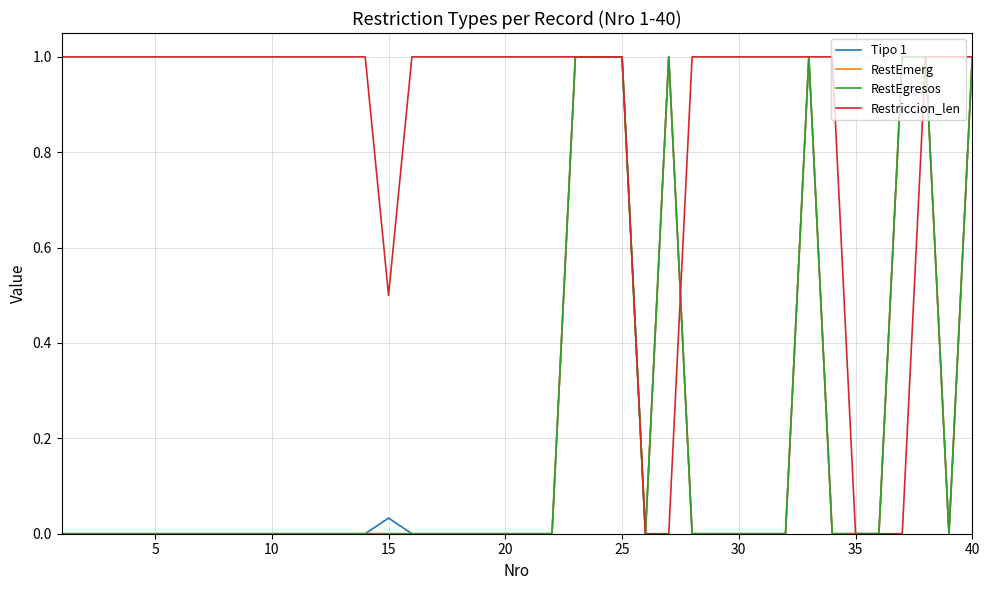

What is the value of the Restriccion_len point at the 7th from the left?

1.0